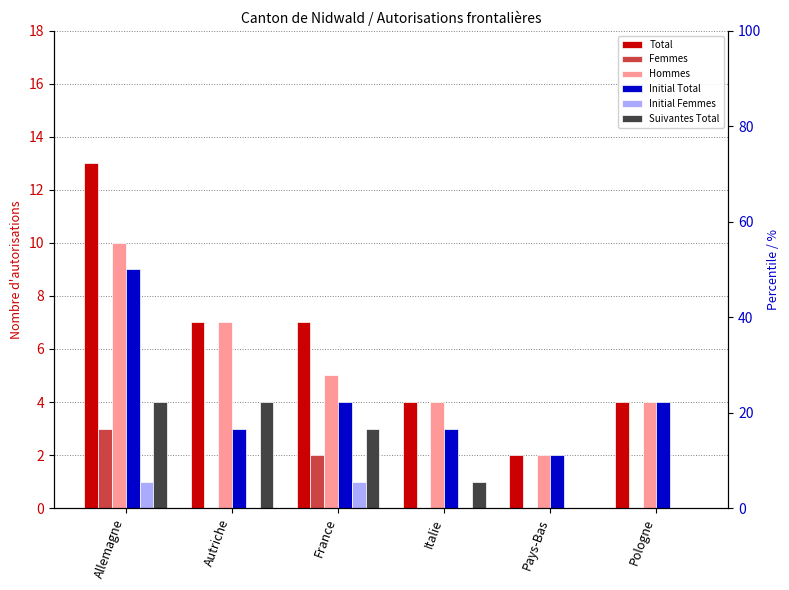

Reading left to right, what are all the values shown in this chart?

Total: Allemagne=13	Autriche=7	France=7	Italie=4	Pays-Bas=2	Pologne=4
Femmes: Allemagne=3	Autriche=0	France=2	Italie=0	Pays-Bas=0	Pologne=0
Hommes: Allemagne=10	Autriche=7	France=5	Italie=4	Pays-Bas=2	Pologne=4
Initial Total: Allemagne=9	Autriche=3	France=4	Italie=3	Pays-Bas=2	Pologne=4
Initial Femmes: Allemagne=1	Autriche=0	France=1	Italie=0	Pays-Bas=0	Pologne=0
Suivantes Total: Allemagne=4	Autriche=4	France=3	Italie=1	Pays-Bas=0	Pologne=0